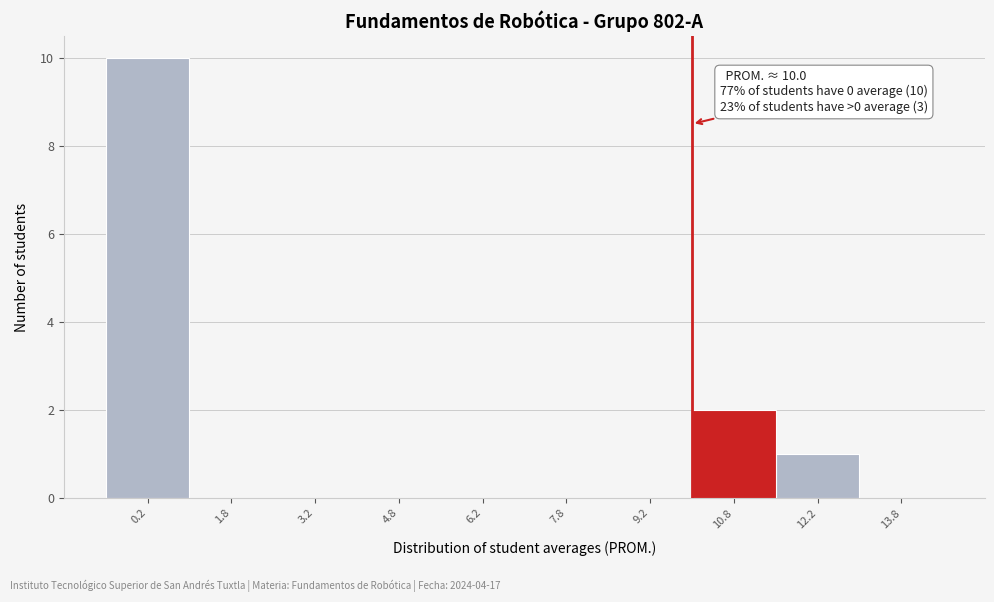

Which range on the x-axis has the tallest bar?

-0.5 to 1.0